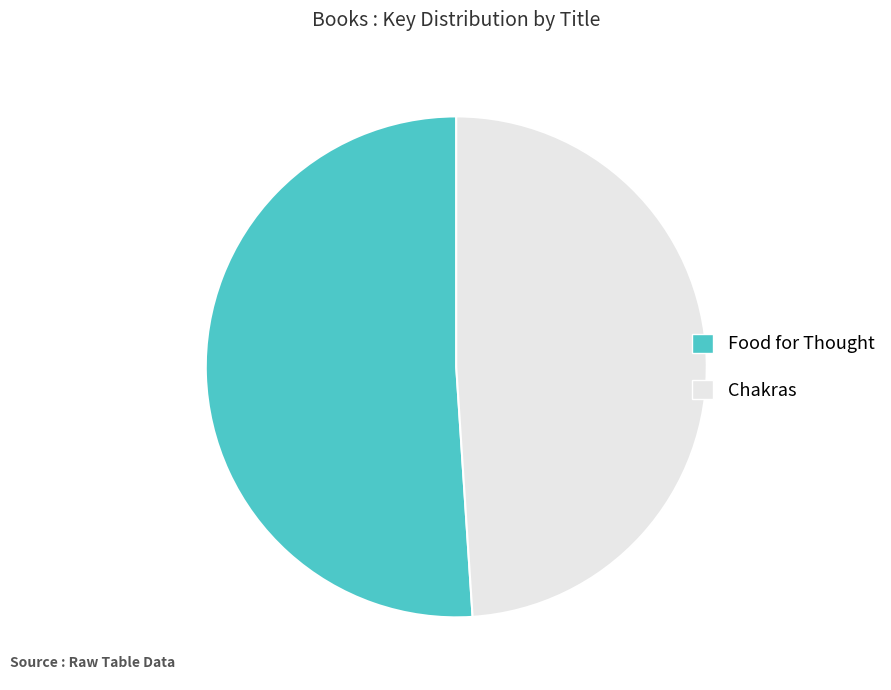

Which category accounts for the majority?

Food for Thought